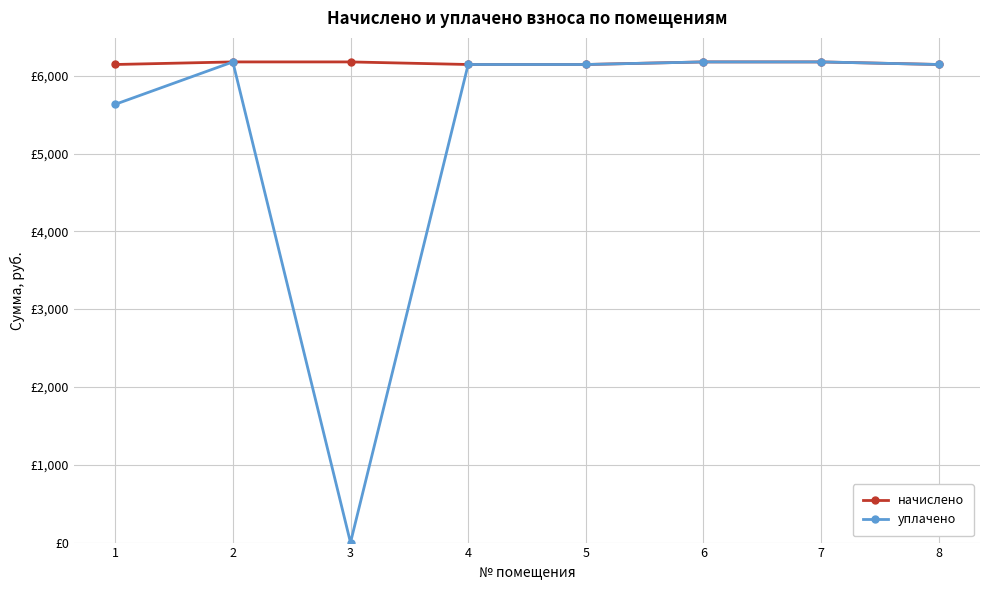

Which has a higher value, 8 or 4?

8